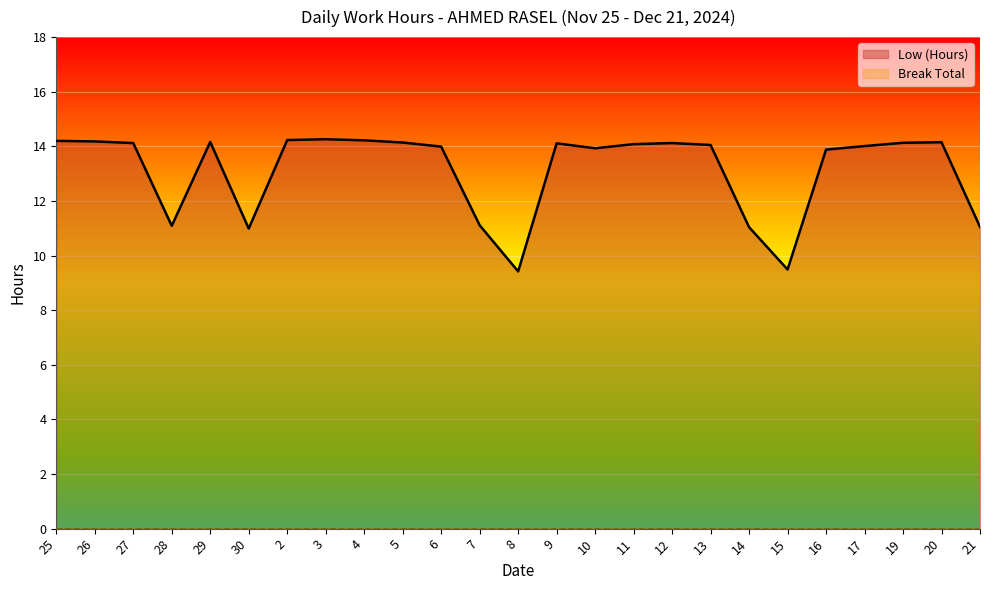

What is the difference between the second highest and second lowest values?

4.7